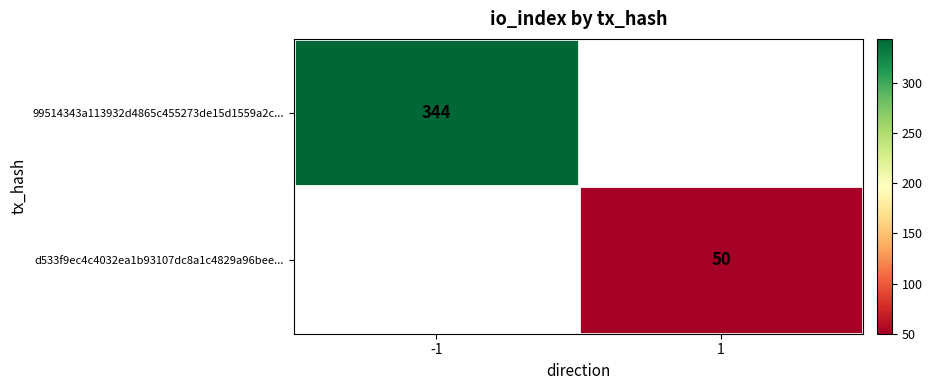

The value of d533f9ec4c4032ea1b93107dc8a1c4829a96bee... at 1 is 29. True or false?

False